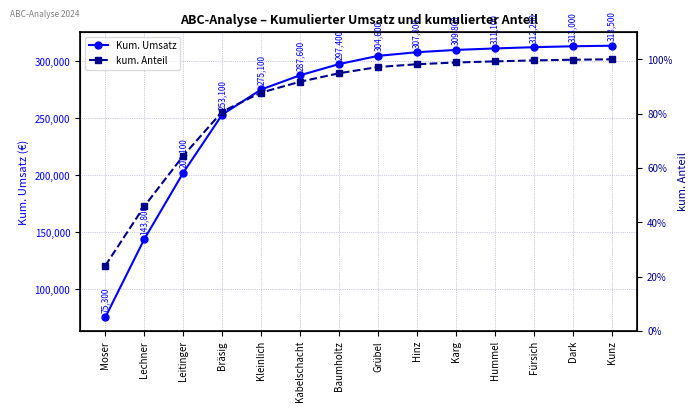

What is the difference between the kum. Anteil values at Kabelschacht and Hinz?

0.1